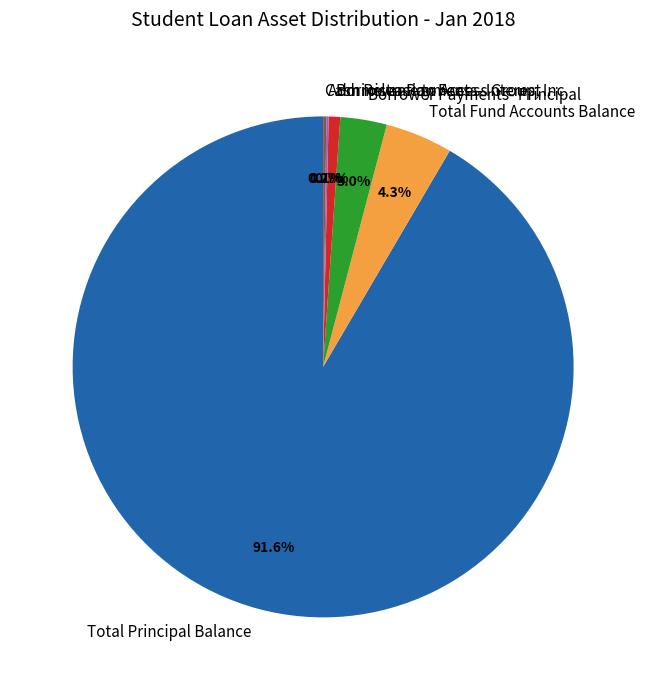

True or false: Borrower Payments- Principal accounts for 10% of the total.

False